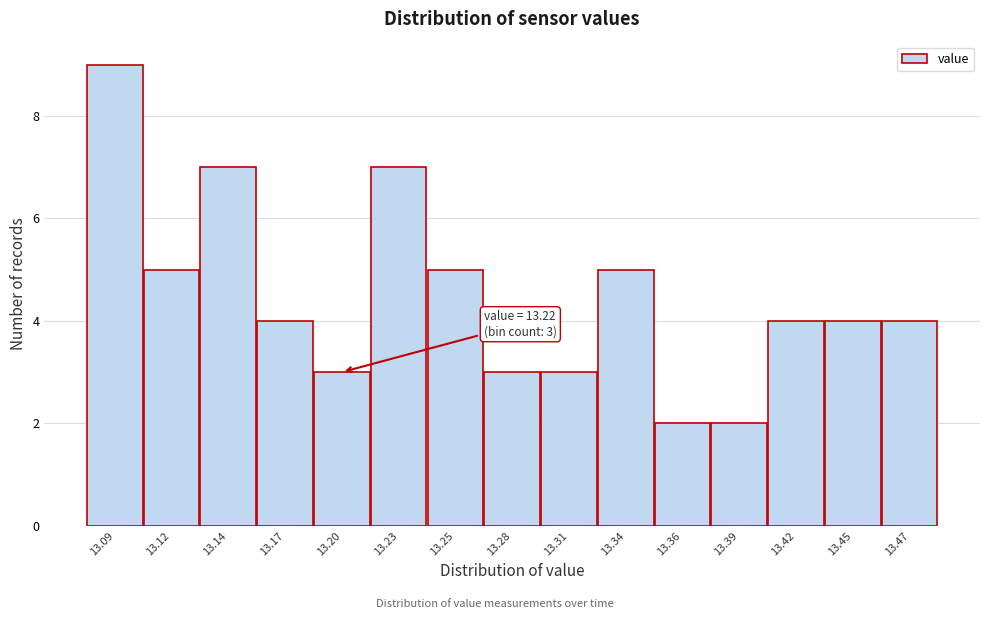

Reading left to right, extract all data points from this chart.

9	5	7	4	3	7	5	3	3	5	2	2	4	4	4